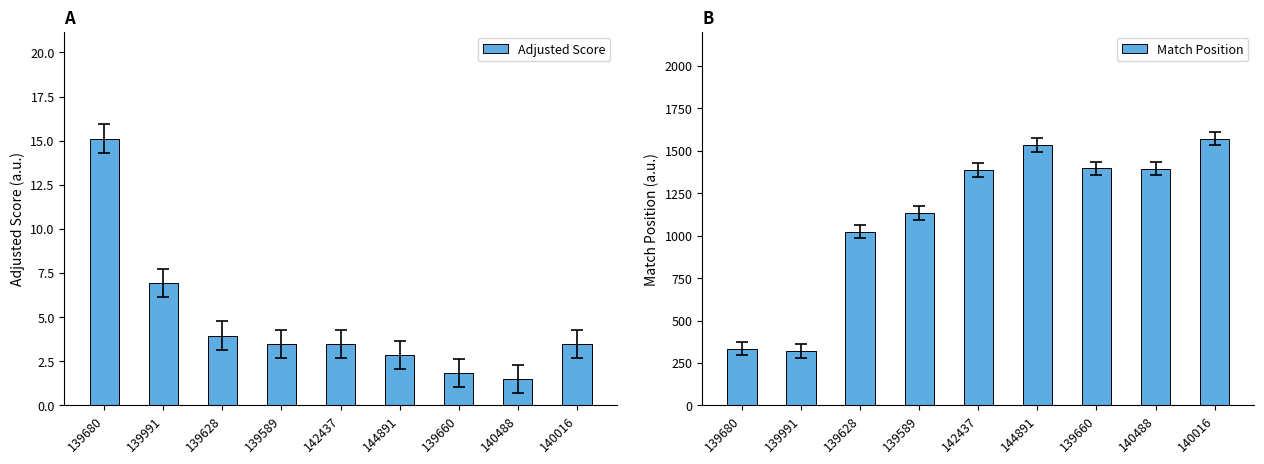

At which category is the sum across all series the highest?

140016